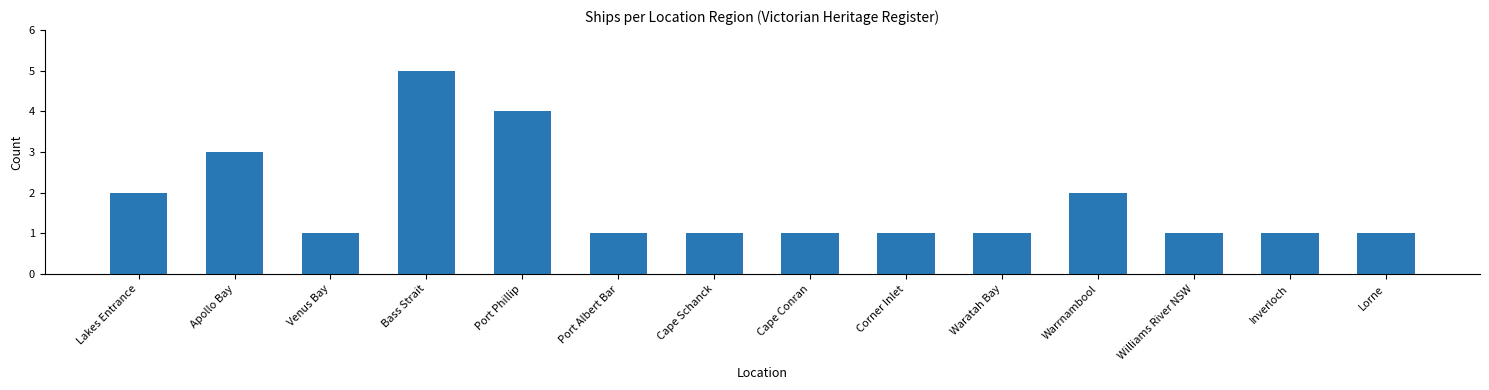

How many distinct data groups are displayed?

1